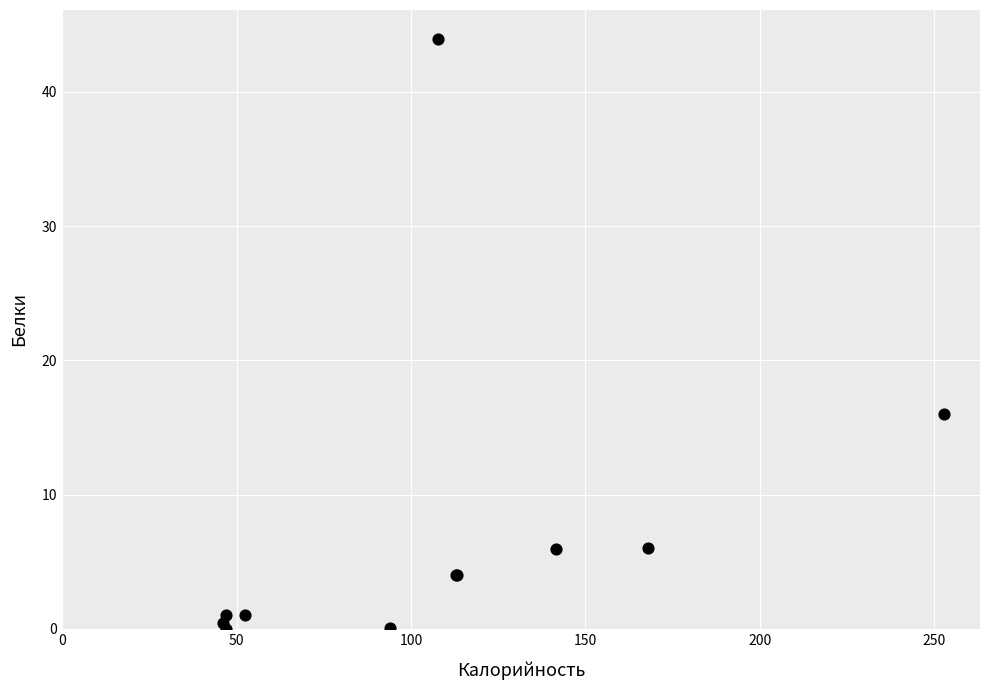

What Y value in the scatter plot is closest to 21?

16.0